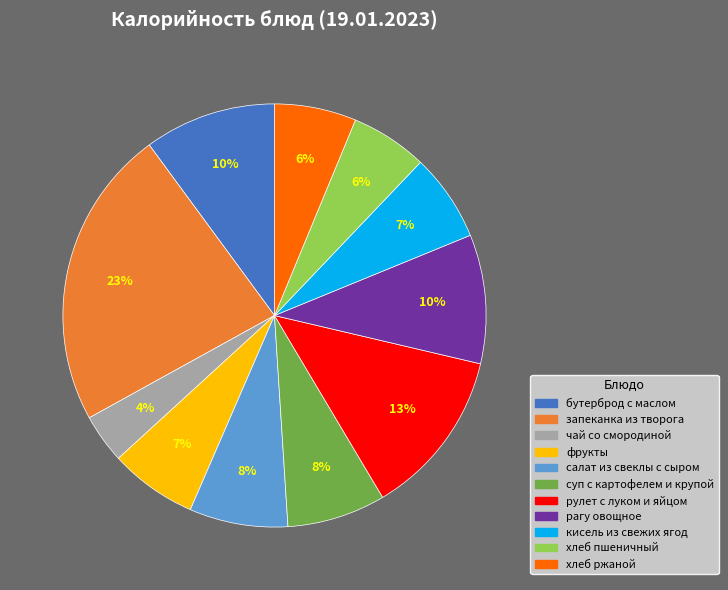

How many slices are in this pie chart?

11